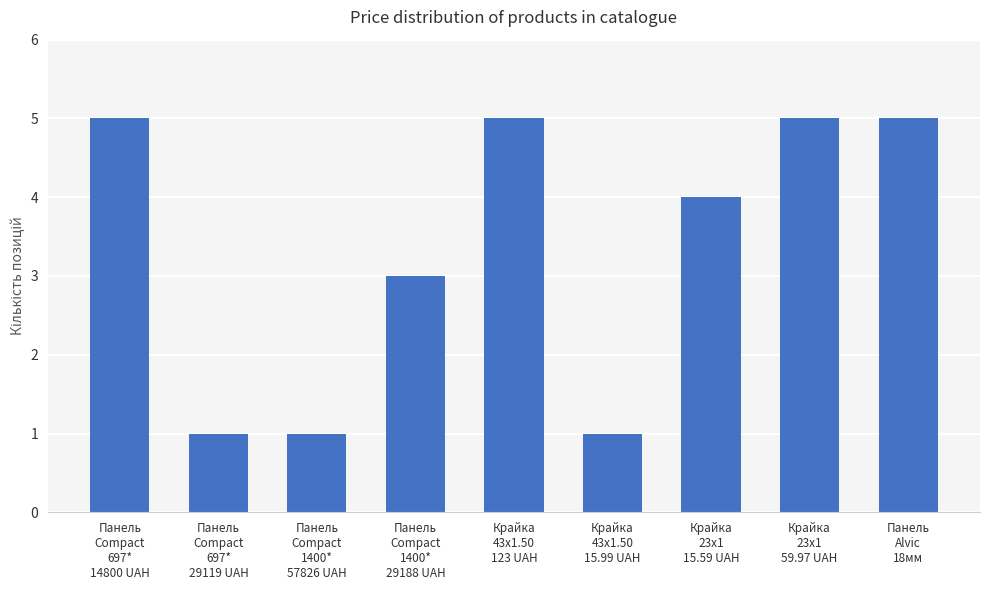

The chart shows a value of 3 at Панель
Compact
1400*
29188 UAH. True or false?

True